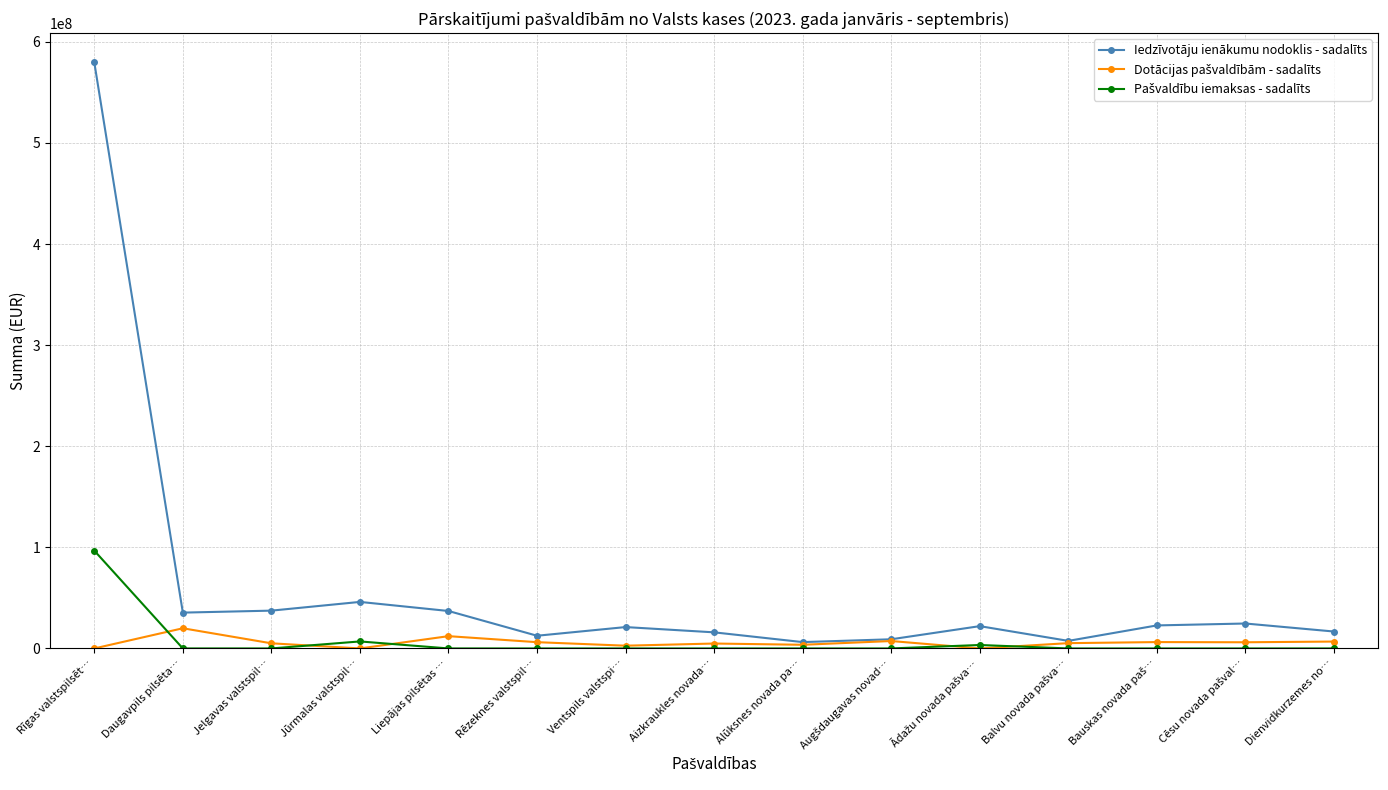

Count the number of categories in the chart.

15